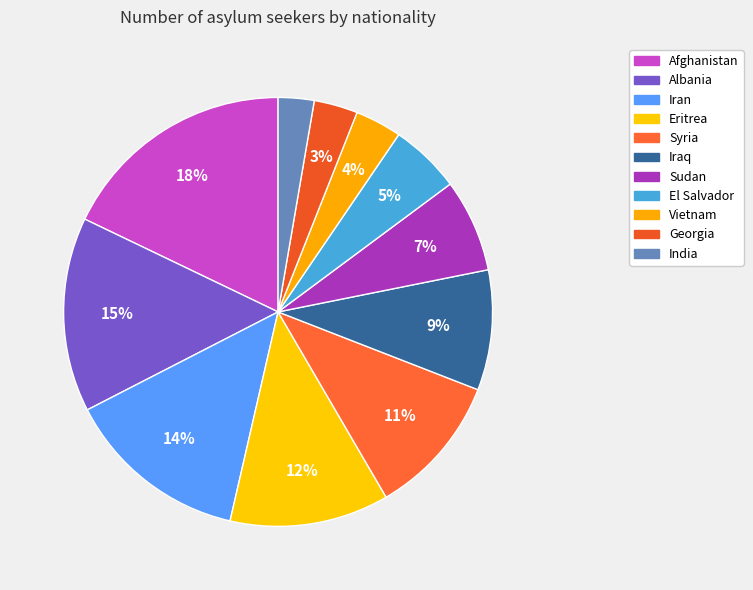

How many segments does this pie chart have?

11